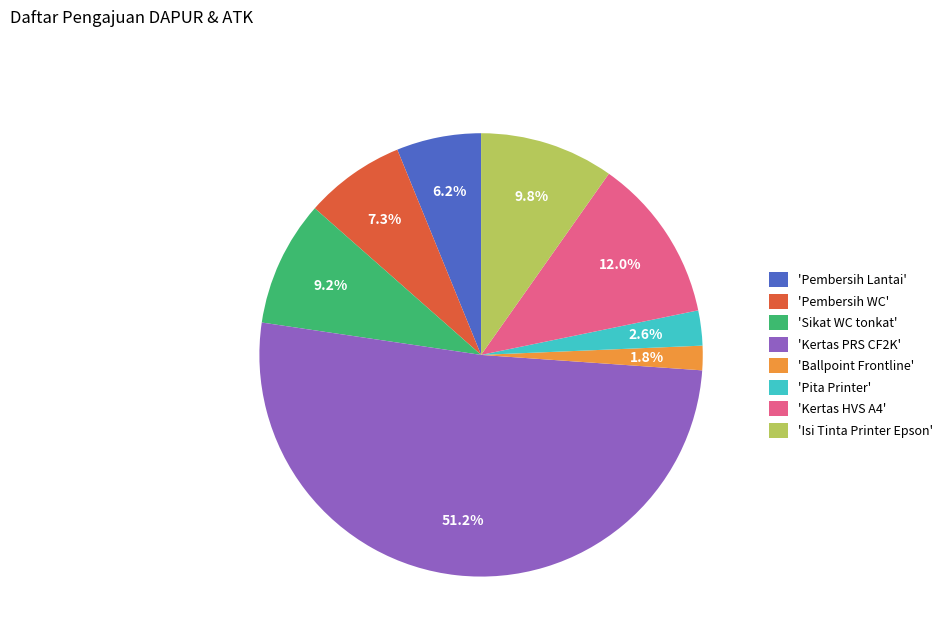

What is the ratio of the value at 'Kertas HVS A4' to the value at 'Sikat WC tonkat'?

1.3